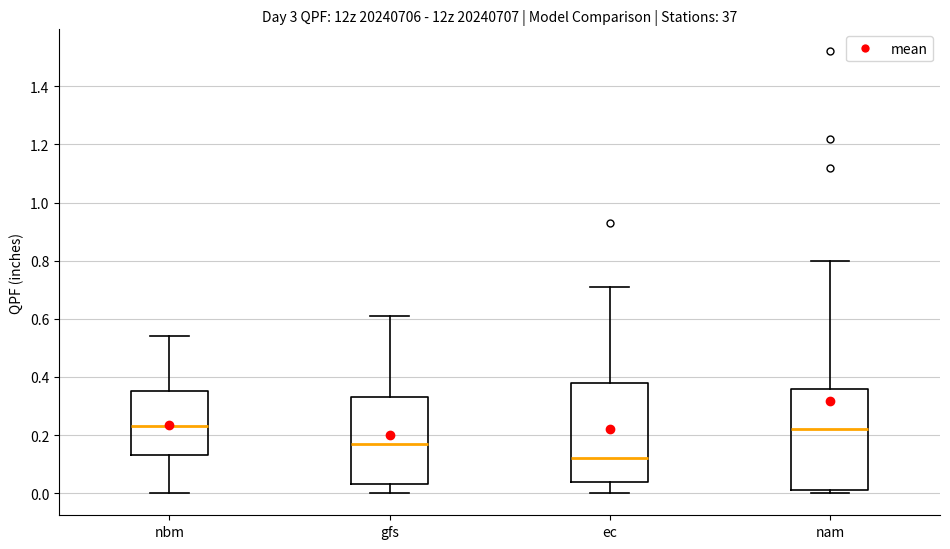

Which box has the lowest median line?

ec